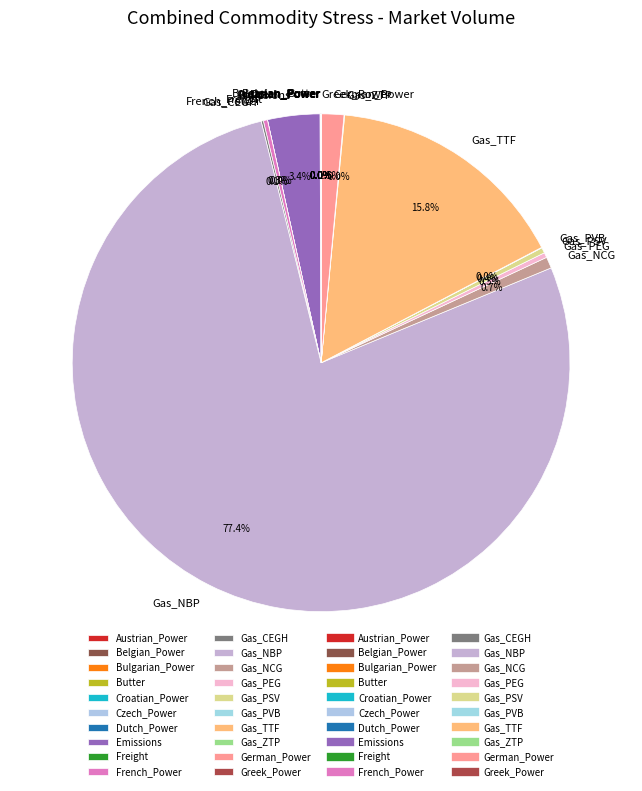

To the nearest percent, what is the average slice percentage?

5%